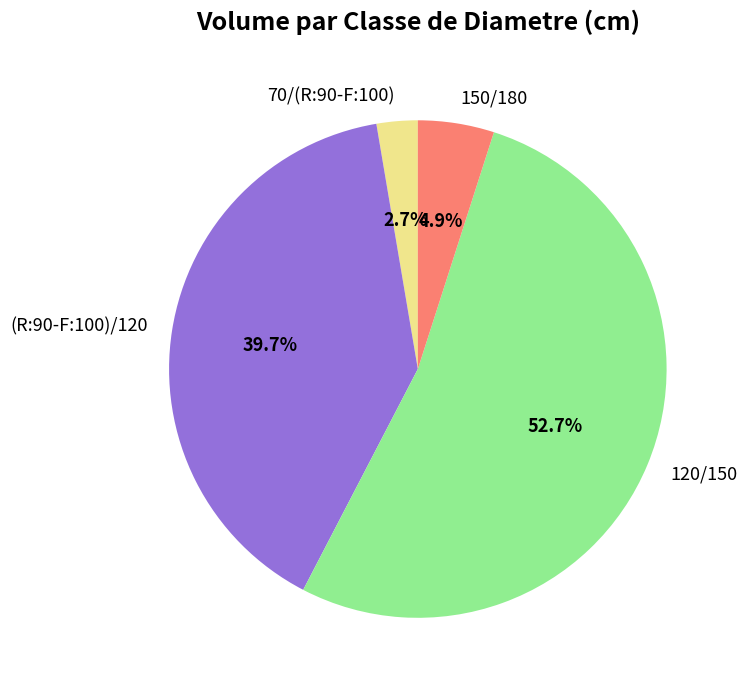

Between 120/150 and (R:90-F:100)/120, which is larger?

120/150